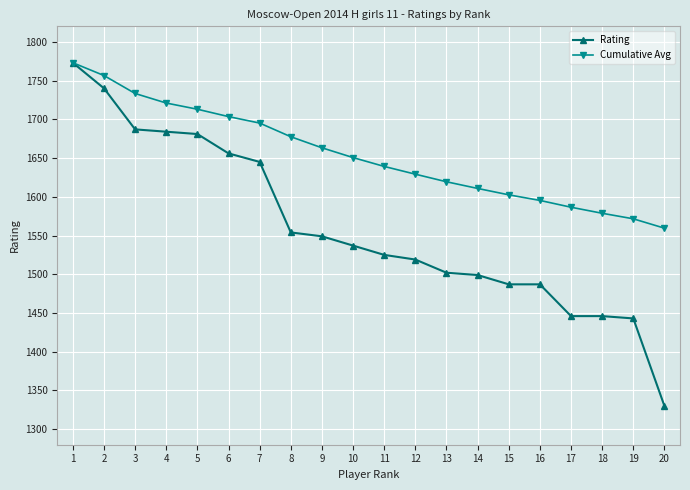

What is the lowest value of the Cumulative Avg series?

1559.5